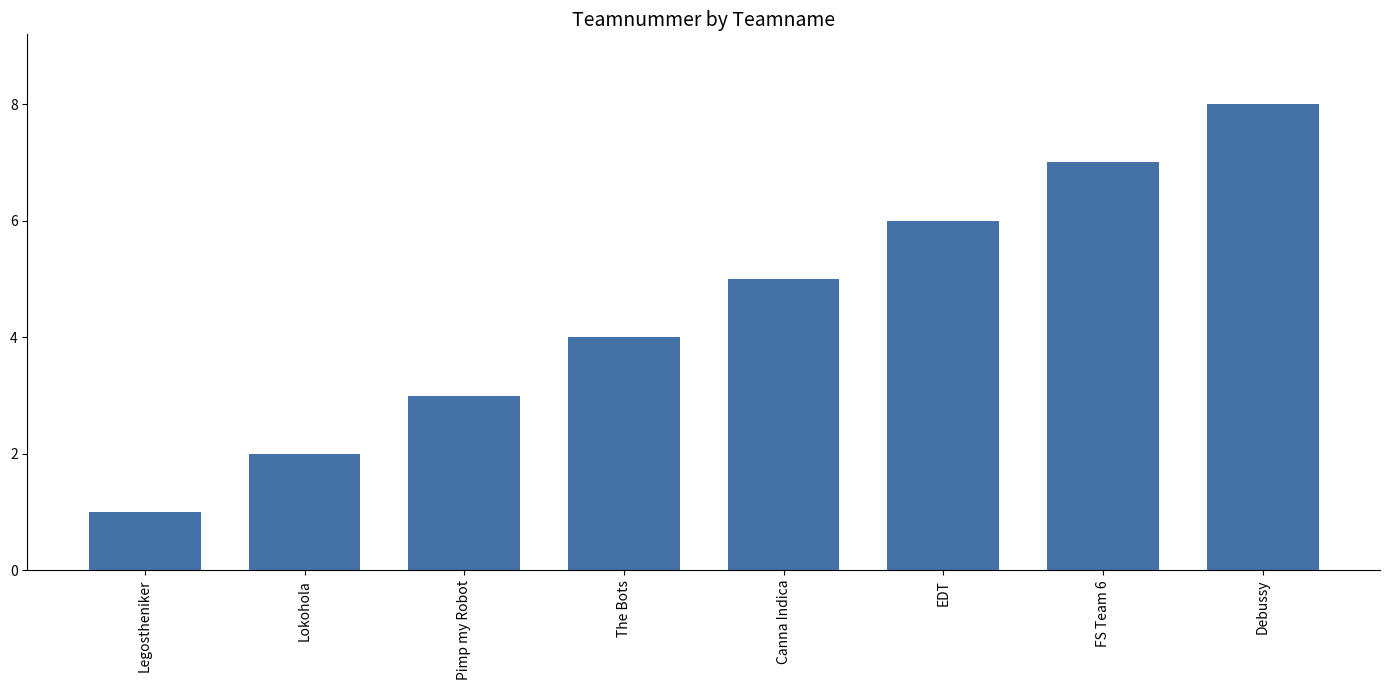

Is it true that the value at Lokohola is 1?

False